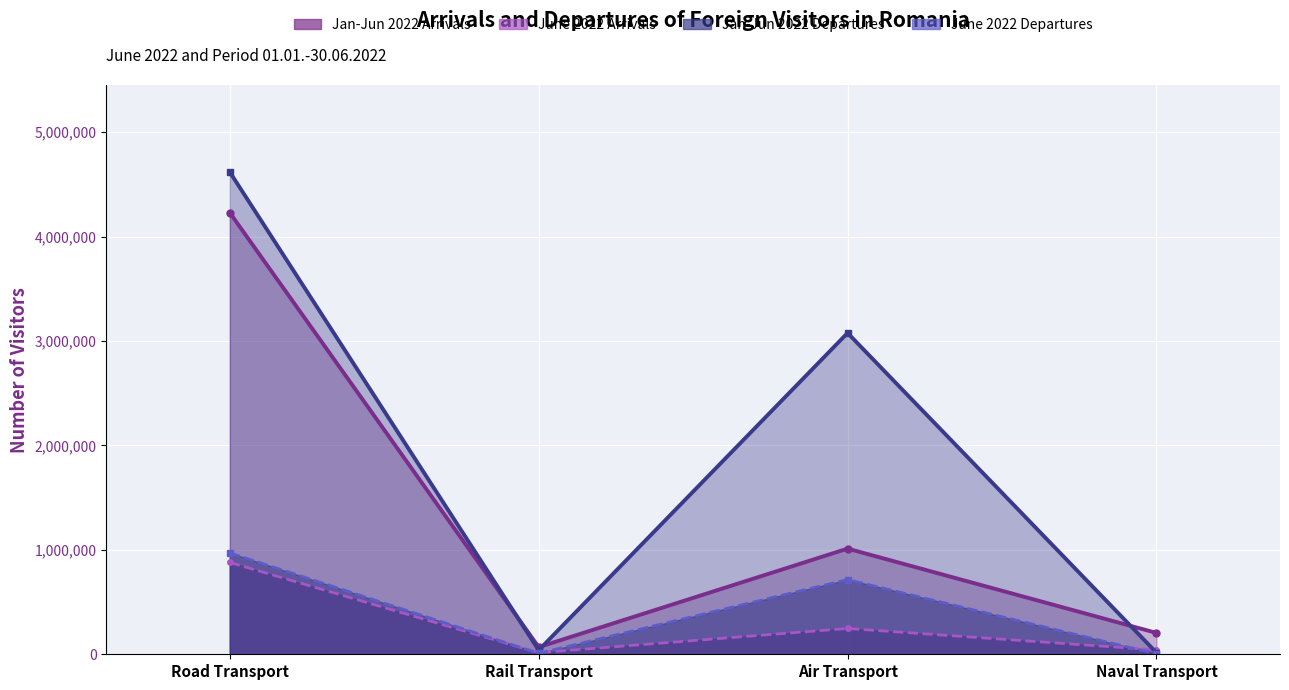

At which category is the sum across all series the highest?

Road Transport